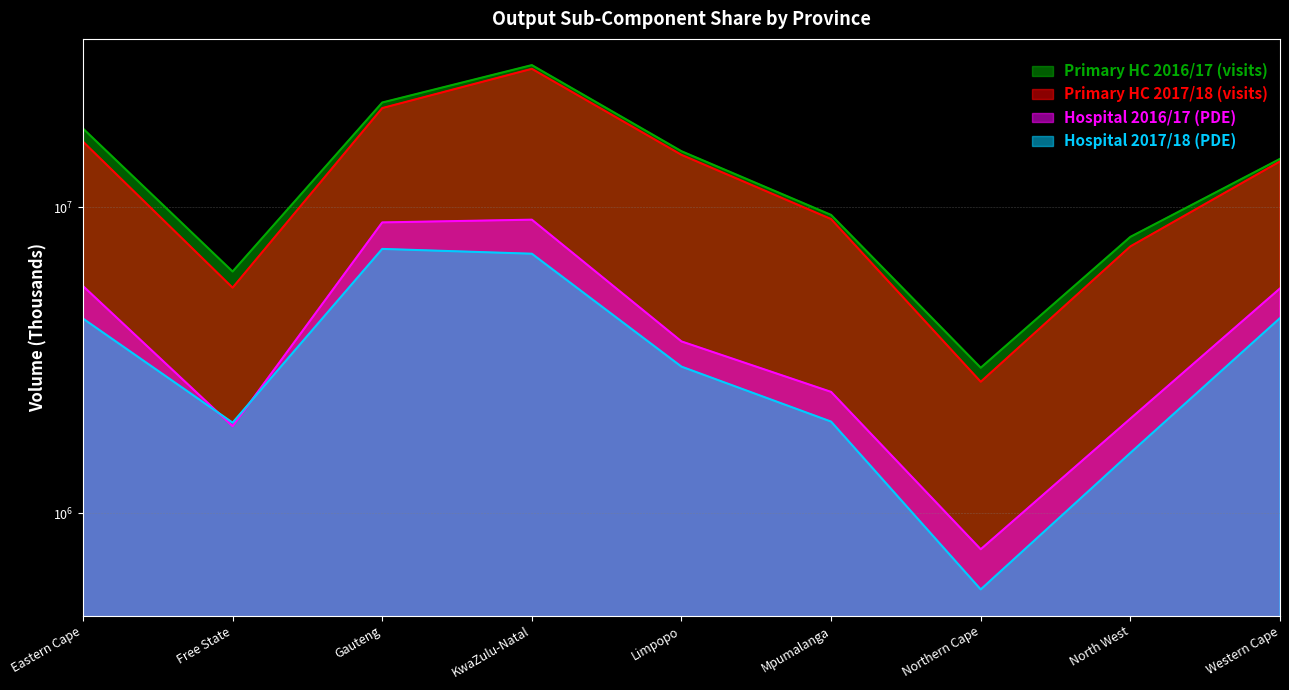

Between Gauteng and Western Cape, which is larger?

Gauteng